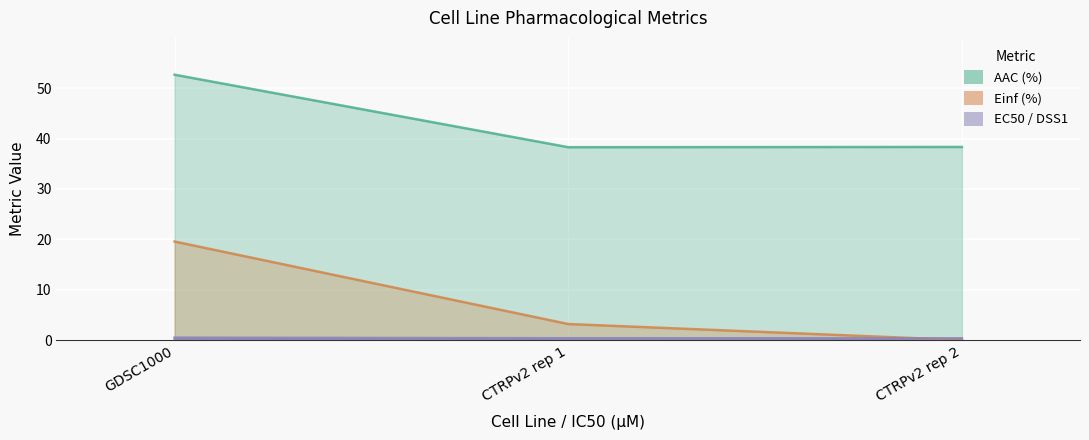

What is the spread (max minus min) of values at CTRPv2 rep 2?

38.3